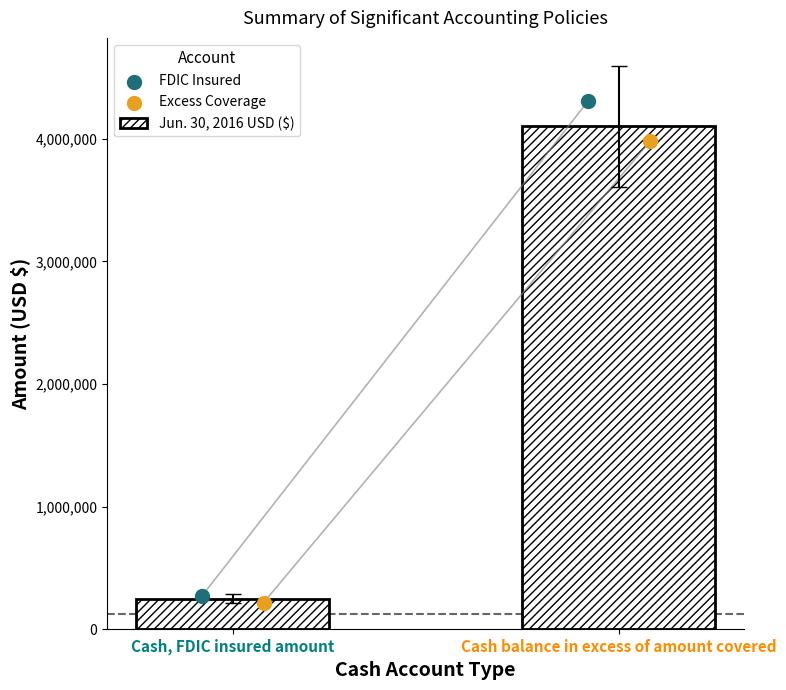

At how many categories does at least one series exceed 927275?

1